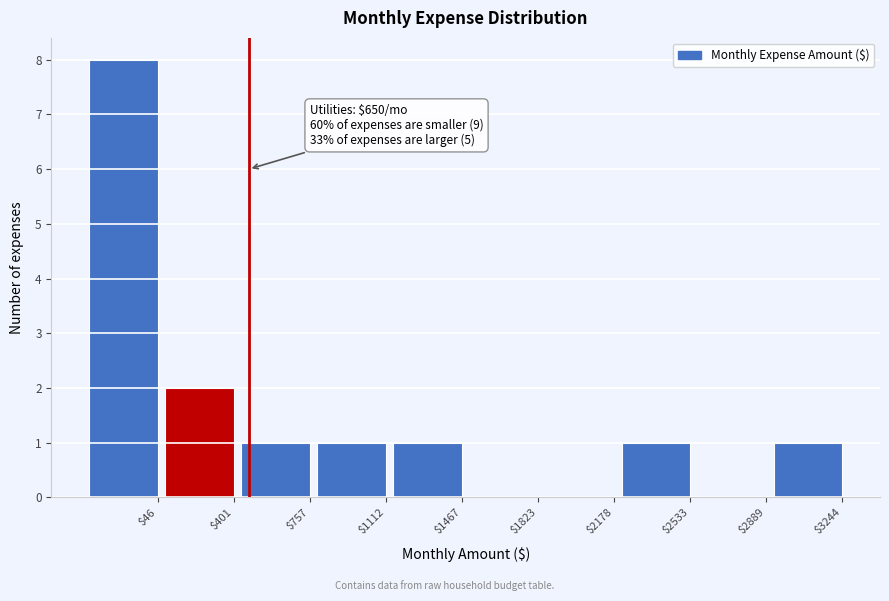

At which category does the chart reach its peak across all series?

$46